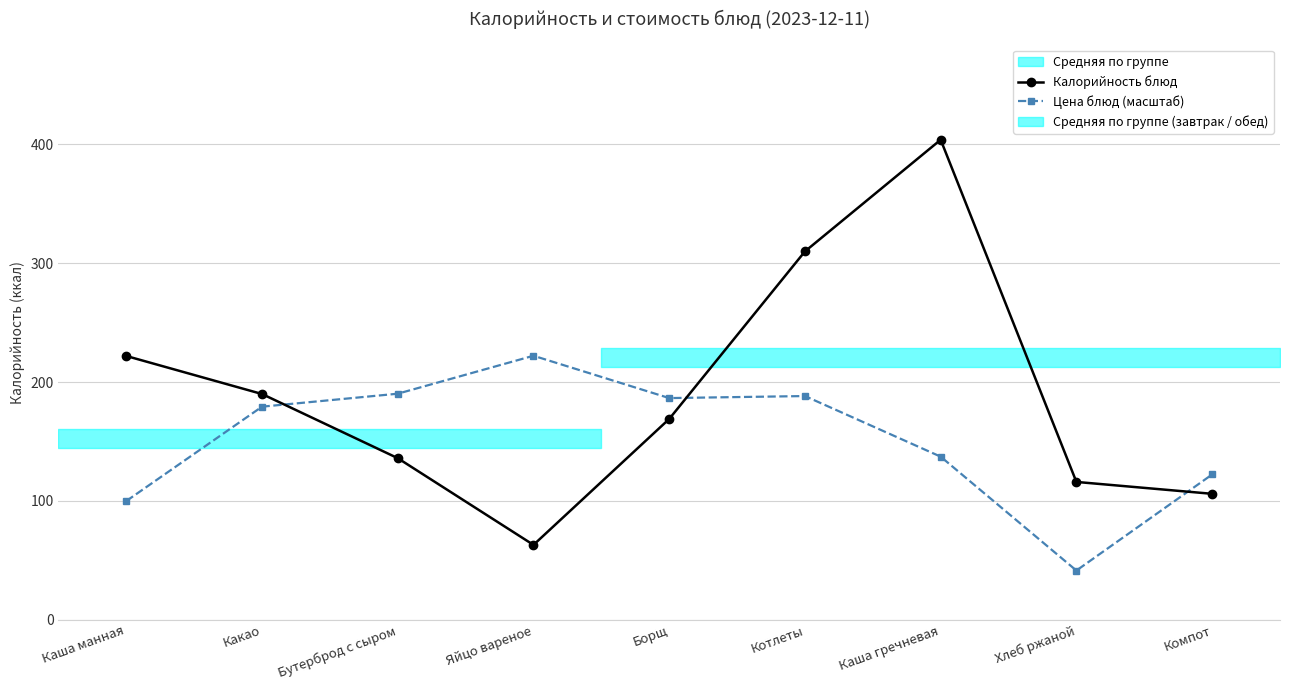

Between Бутерброд с сыром and Хлеб ржаной, which is larger?

Бутерброд с сыром